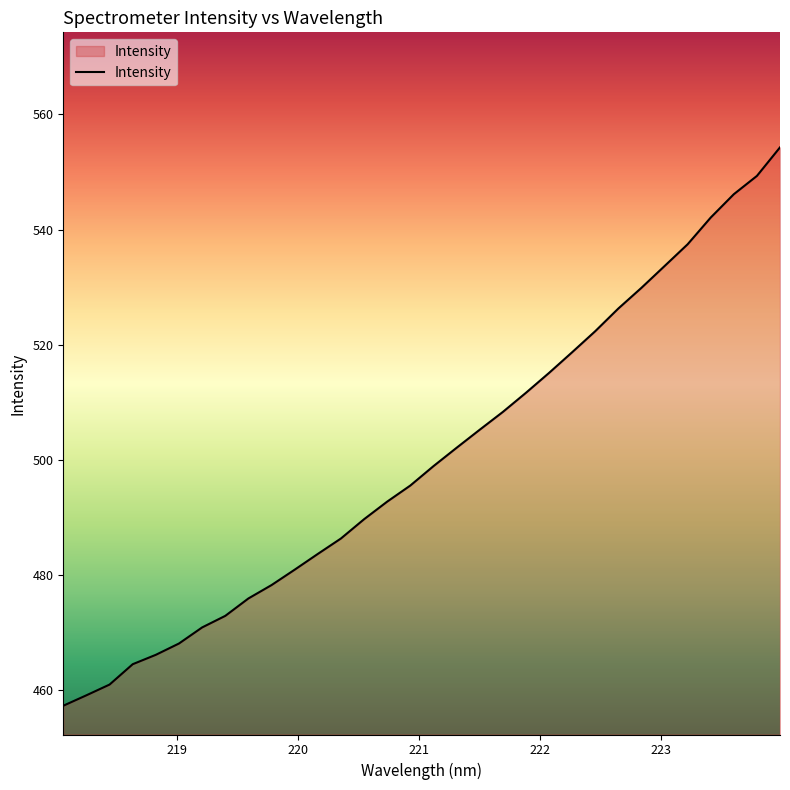

What is the smallest value displayed?

457.2